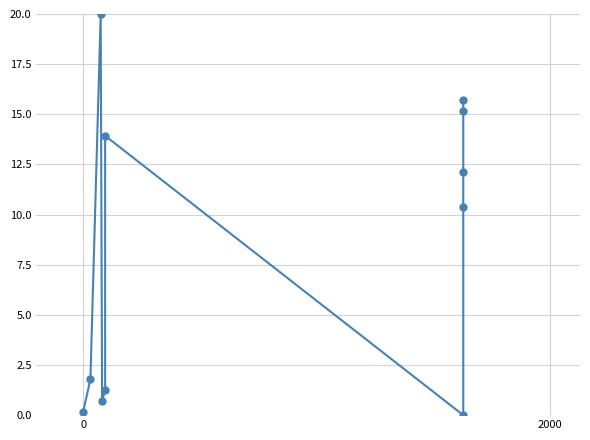

How many points are higher than both their immediate neighbors (excluding endpoints)?

2